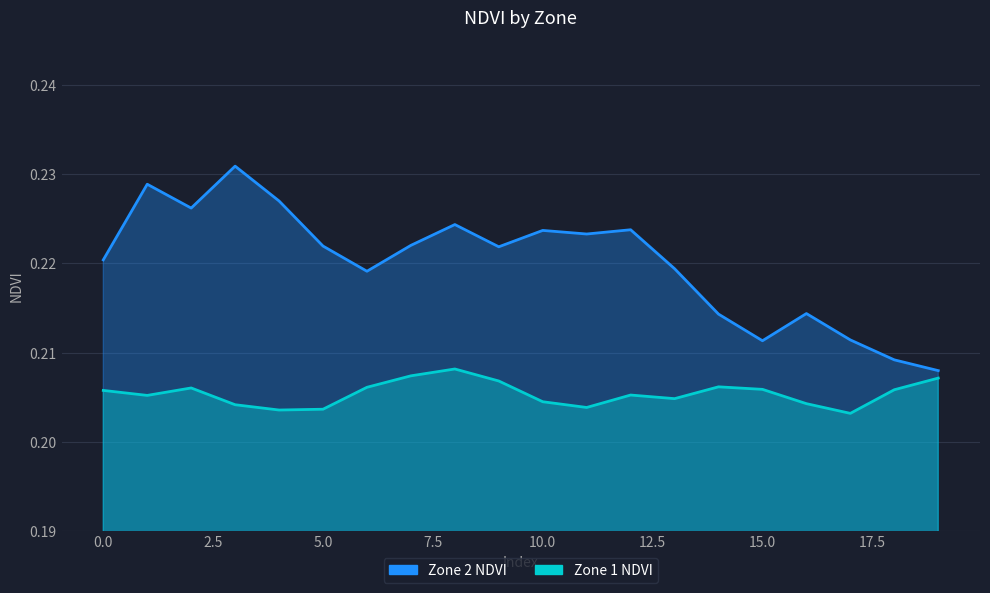

How many Zone 2 NDVI values are between 0 and 1?

20